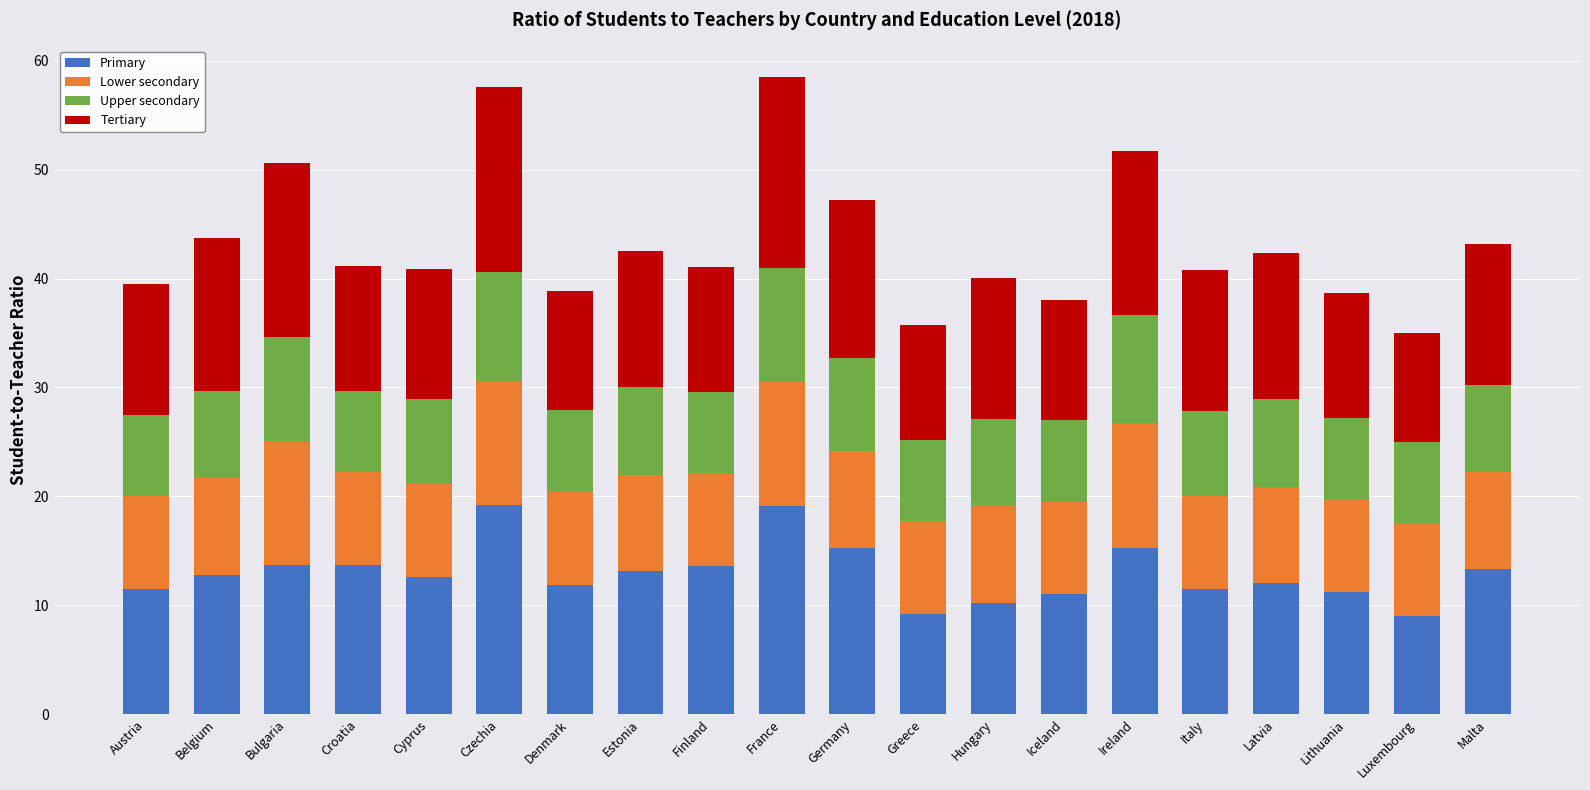

What is the total value across all series at Bulgaria?

50.6